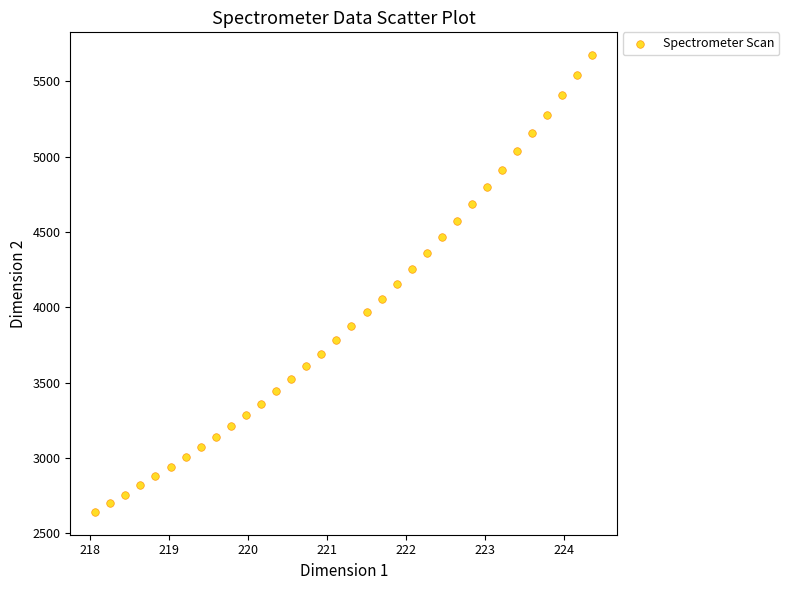

What is the range of Y values (max minus min)?

3030.6